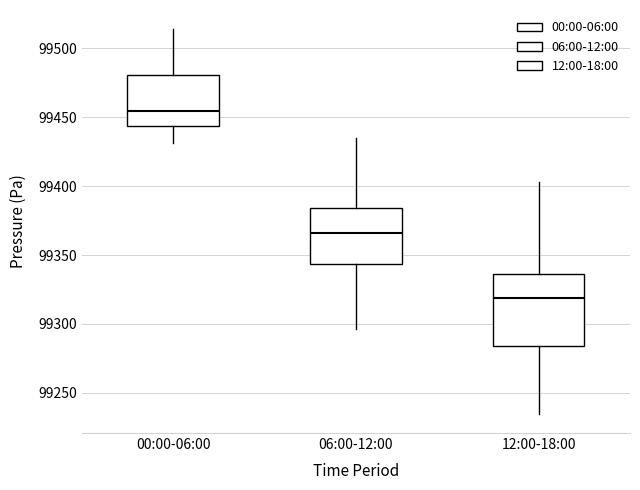

Where is the upper edge of the box for 12:00-18:00 on the y-axis? The values are not printed on the chart, so give them approximately, as read against the axis.

99335